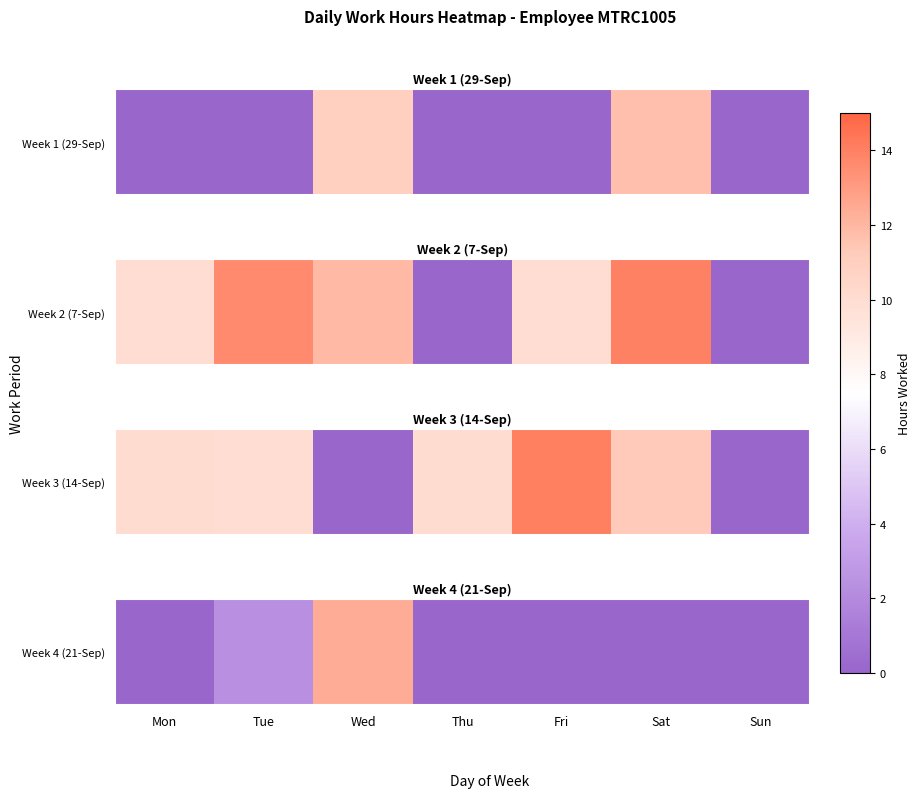

Between Mon and Fri, which is larger?

Mon